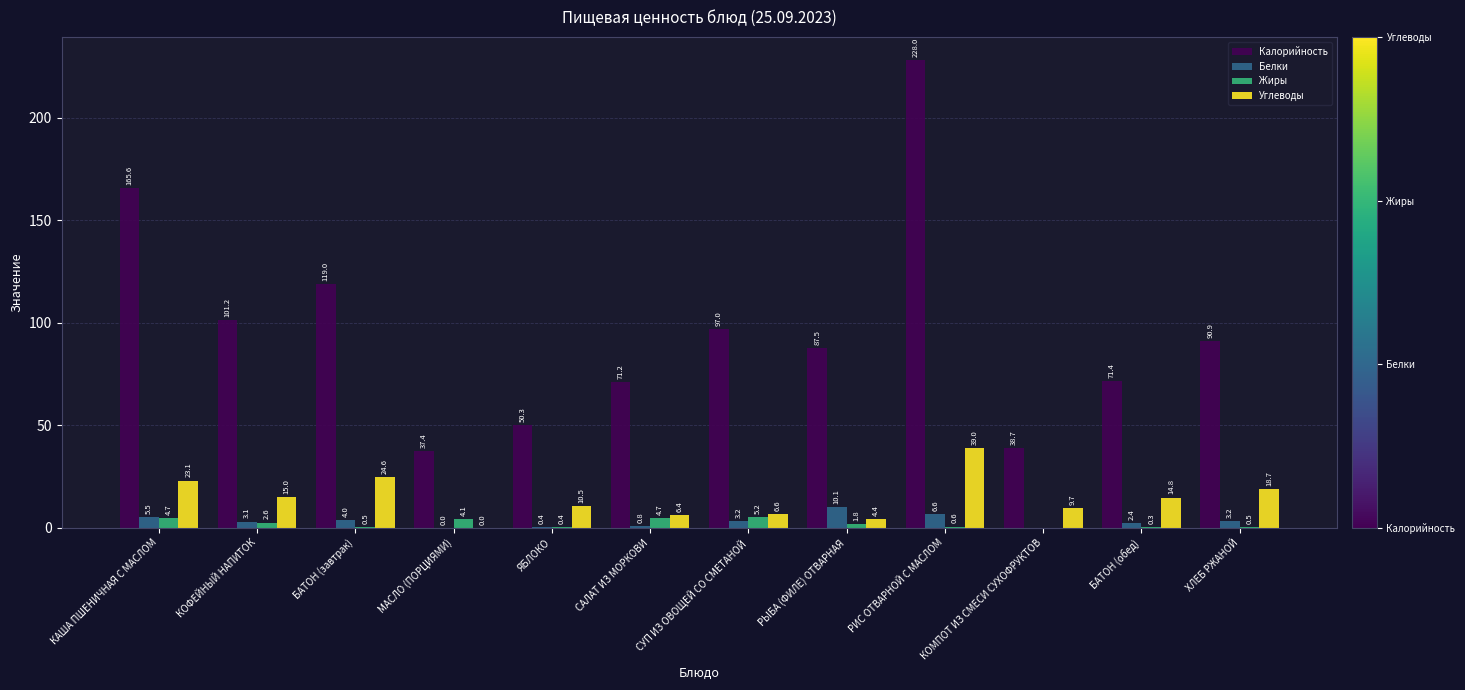

What value does the Углеводы series have at САЛАТ ИЗ МОРКОВИ?

6.4